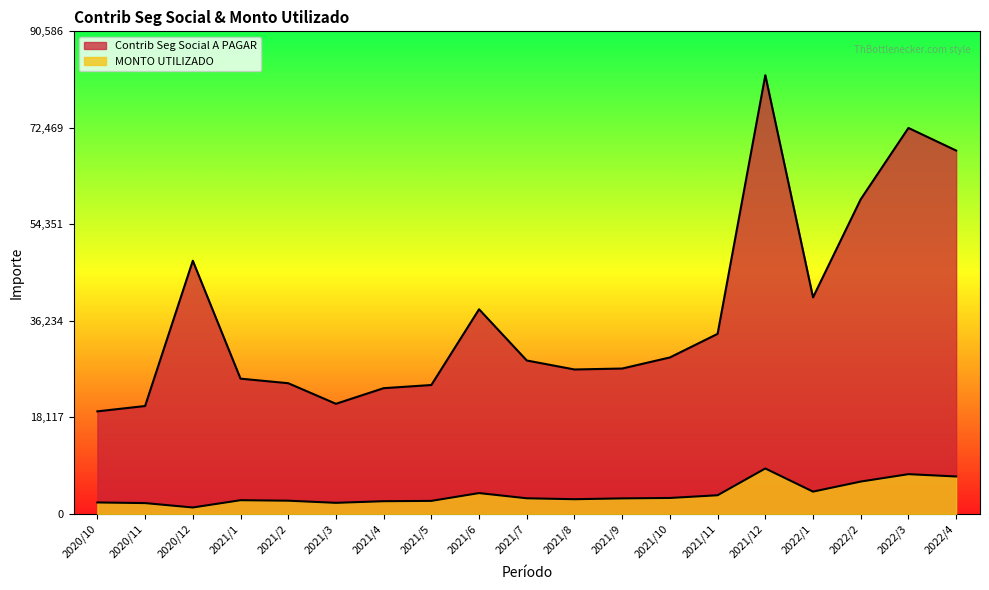

True or false: Contrib Seg Social A PAGAR and MONTO UTILIZADO intersect in this chart.

False